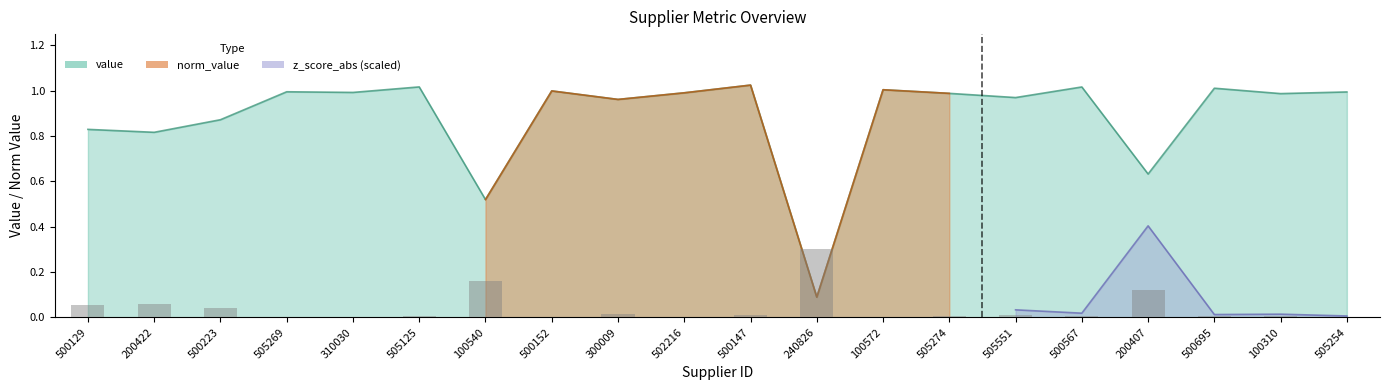

Does the chart contain any negative values?

No